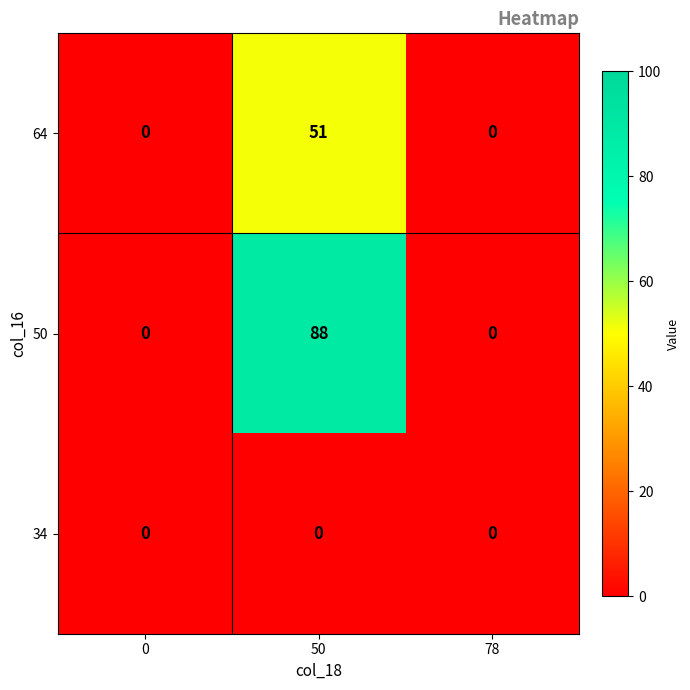

Which series has the largest range (max minus min)?

50